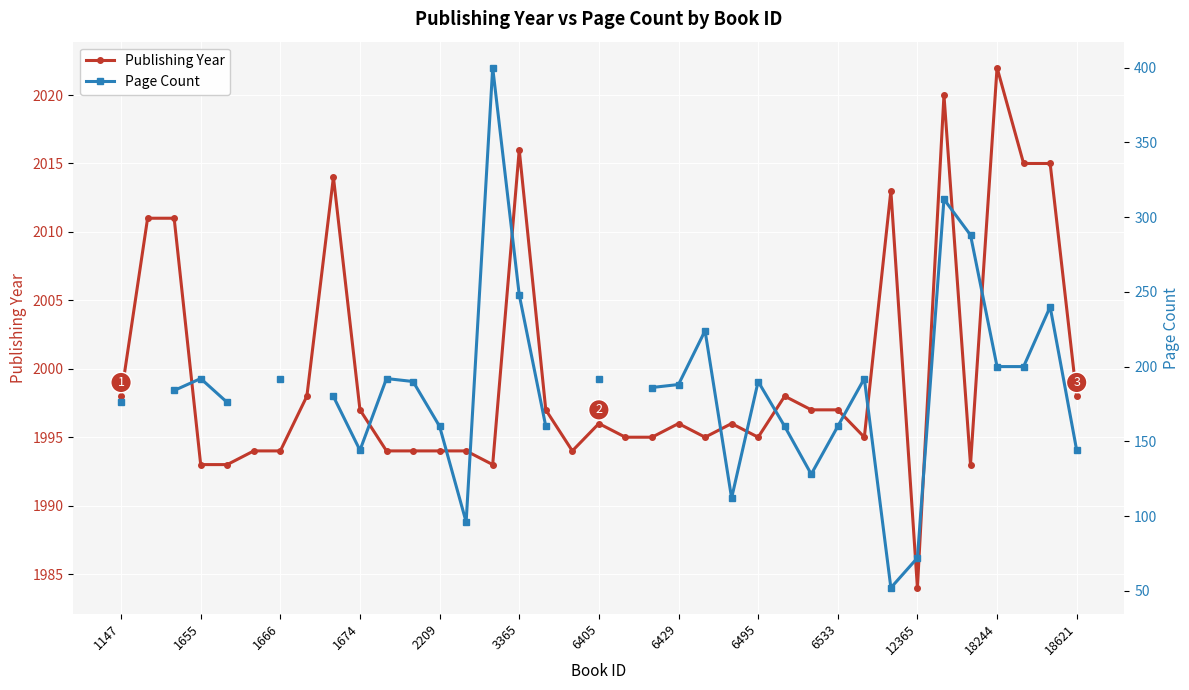

How many interior local peaks does the Page Count series have?

8